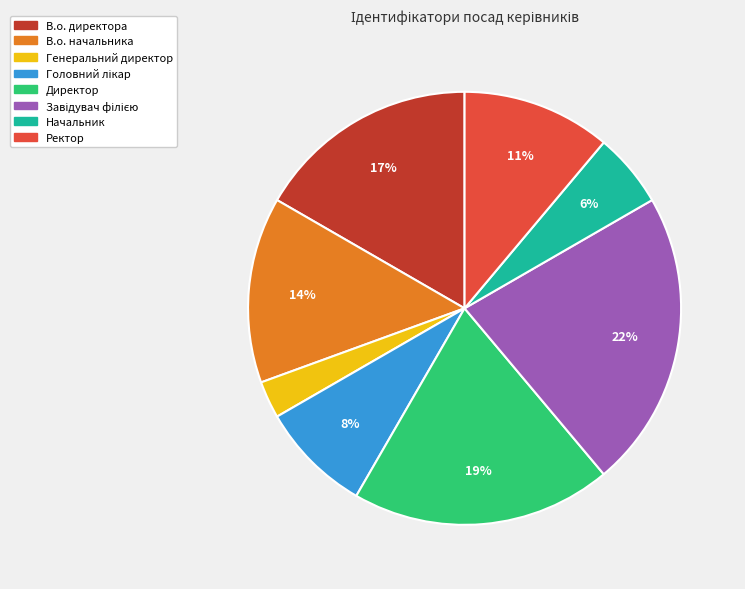

How many segments does this pie chart have?

8